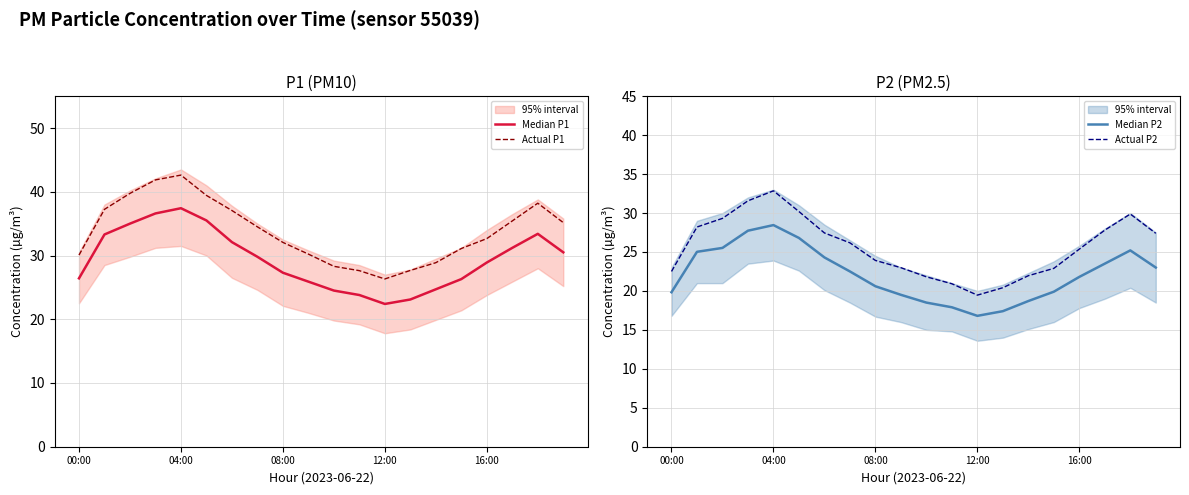

Which series has the widest spread of values?

Actual P1